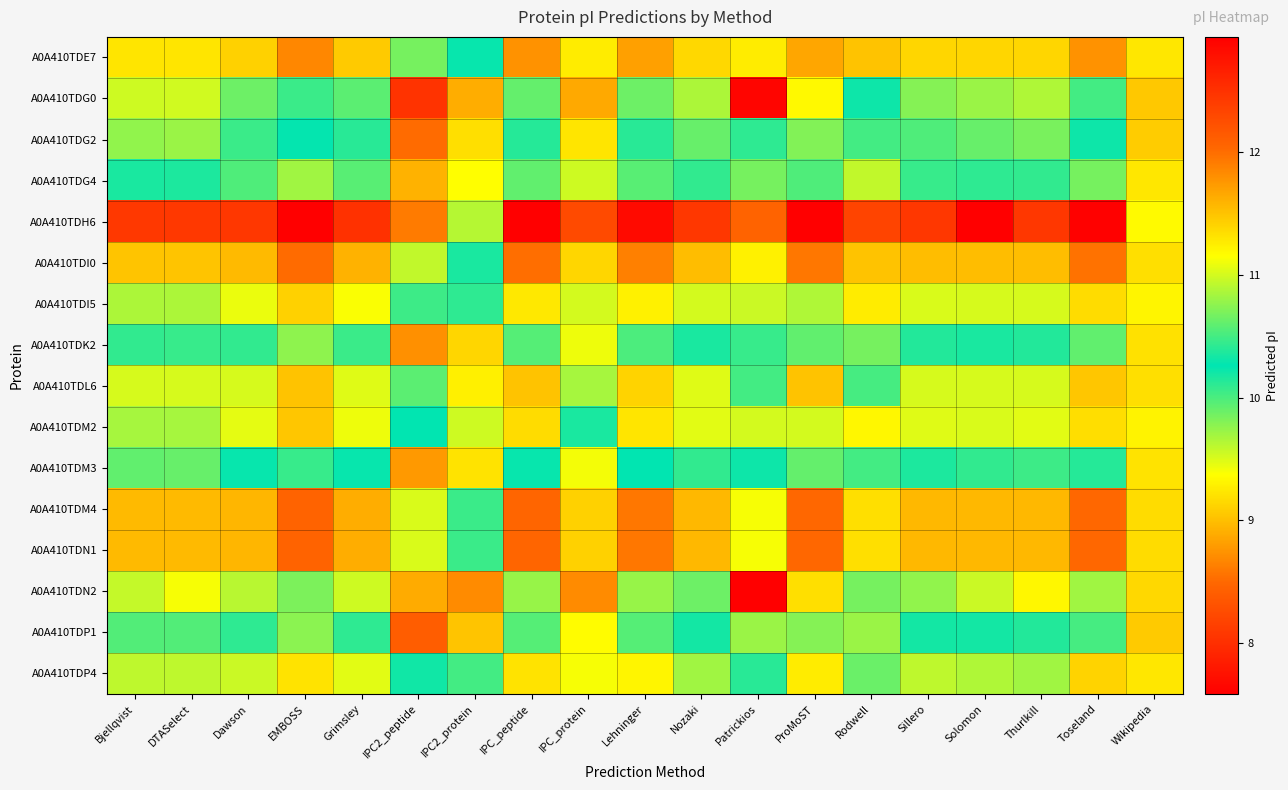

Which label corresponds to the largest value in the chart?

EMBOSS